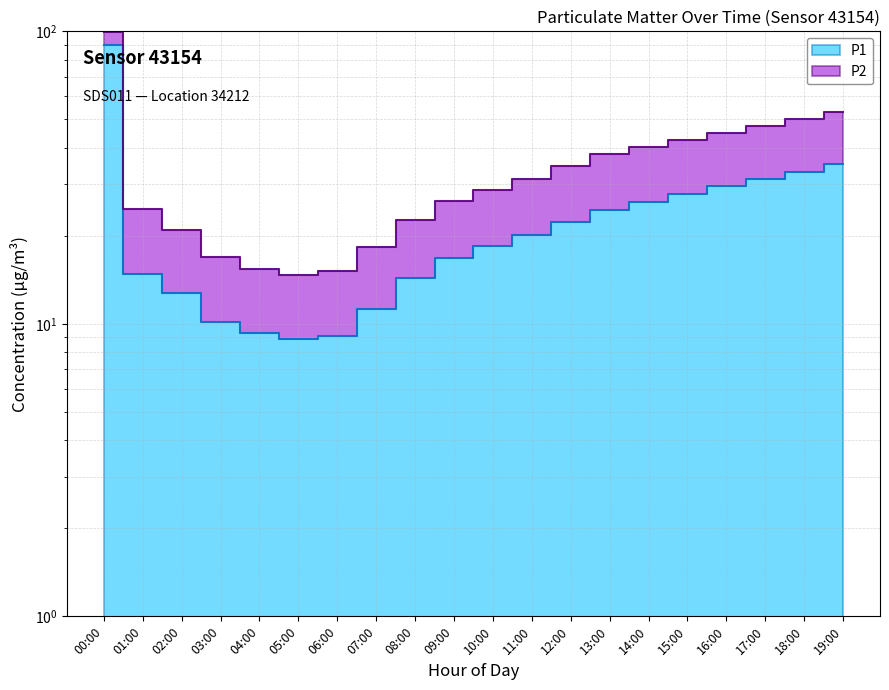

How many points are lower than both their immediate neighbors (excluding endpoints)?

1